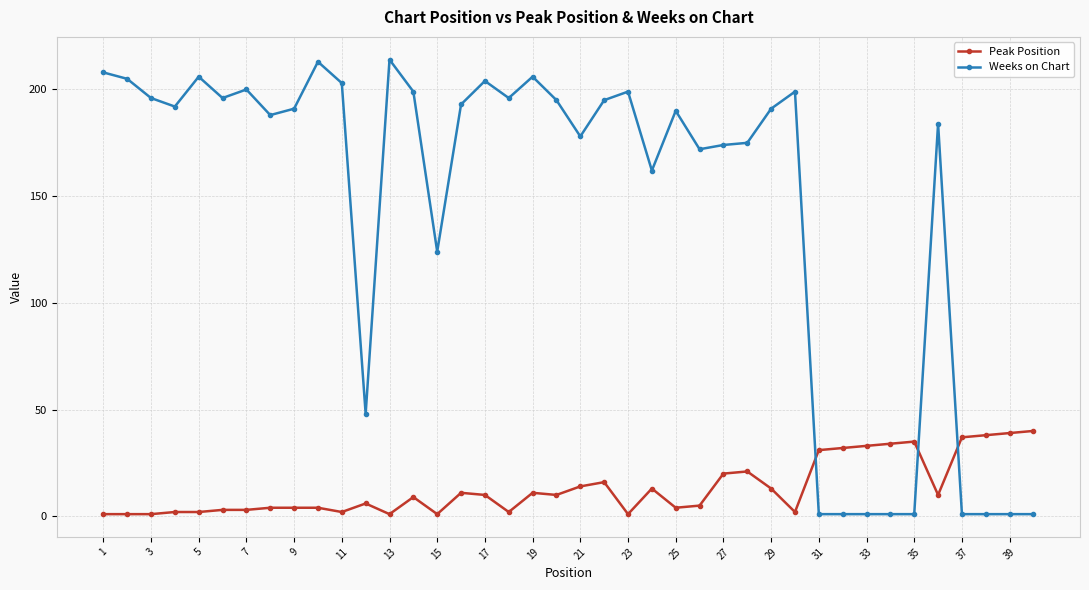

What is the difference between the second highest and minimum values in the Weeks on Chart series?

212